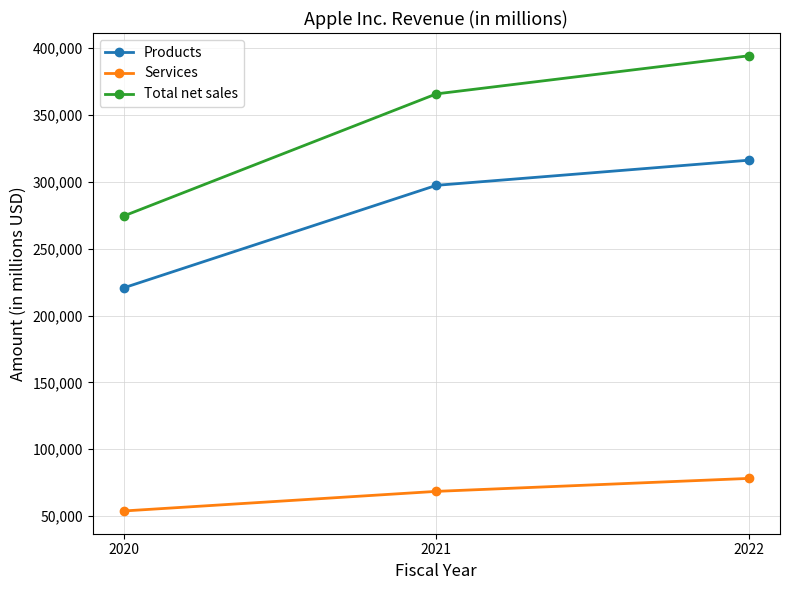

How many data points in Products are less than 297392?

1